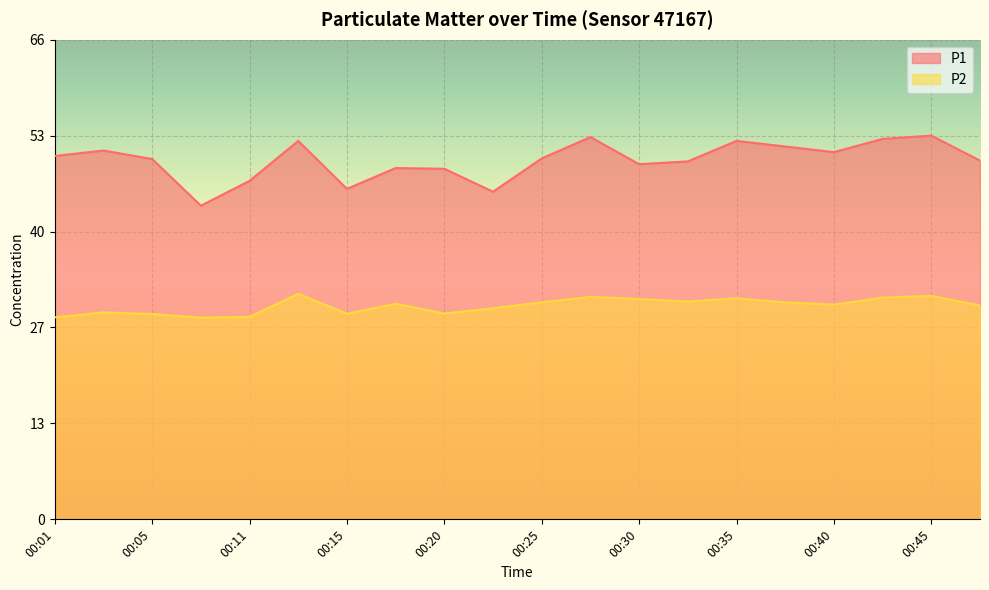

How many lines are shown in the chart?

2